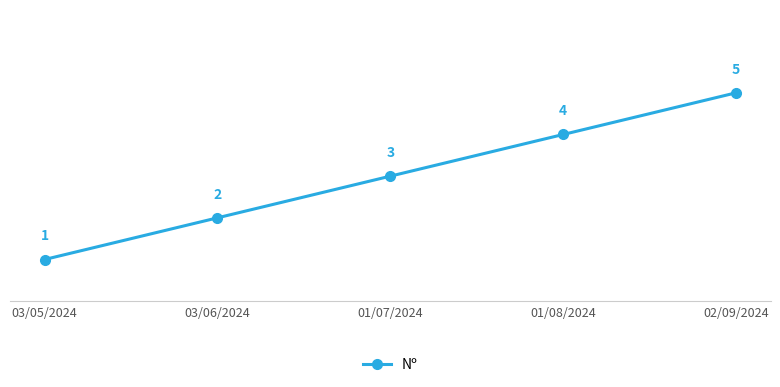

The value at 01/07/2024 is 1. True or false?

False